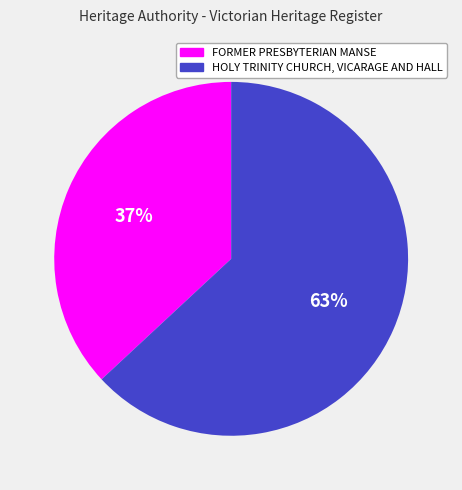

To the nearest percent, what is the average slice percentage?

50%